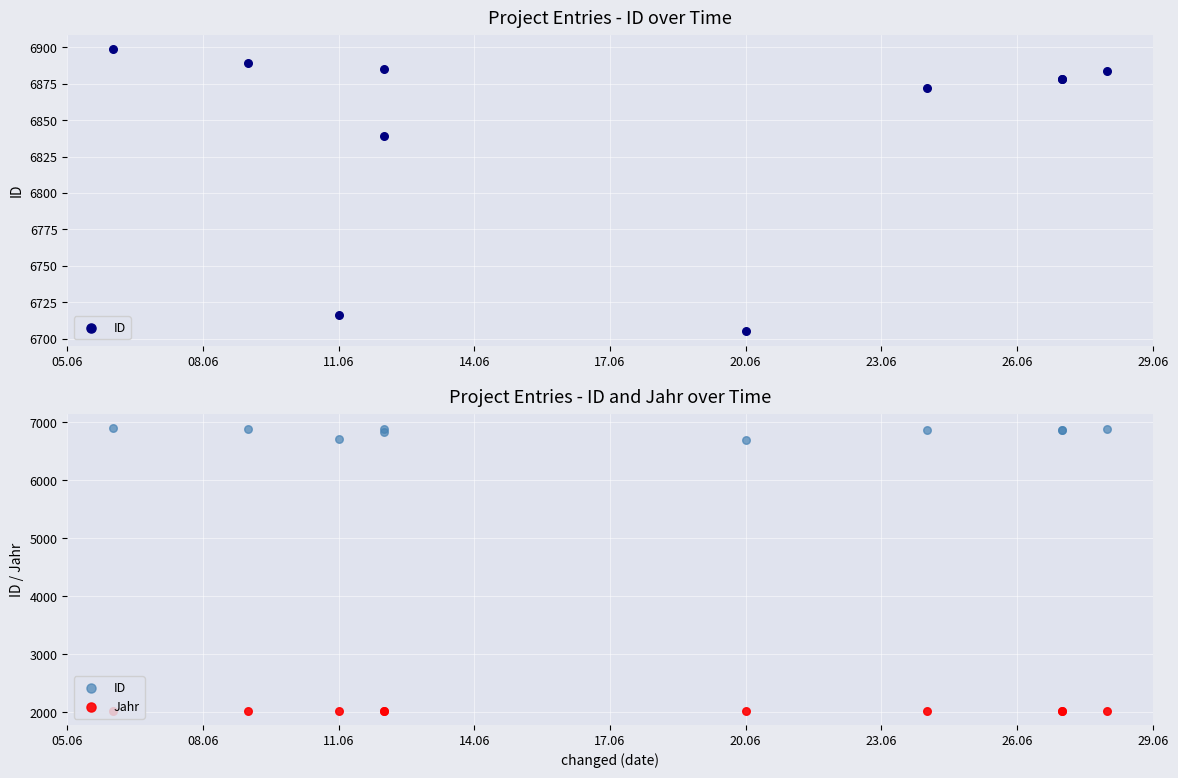

At how many categories does at least one series exceed 2737?

10